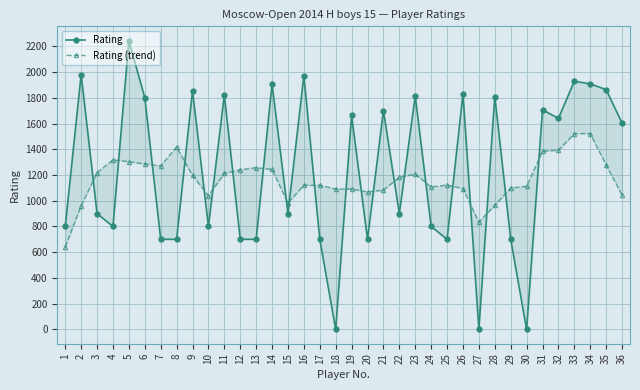

Which series has the widest spread of values?

Rating